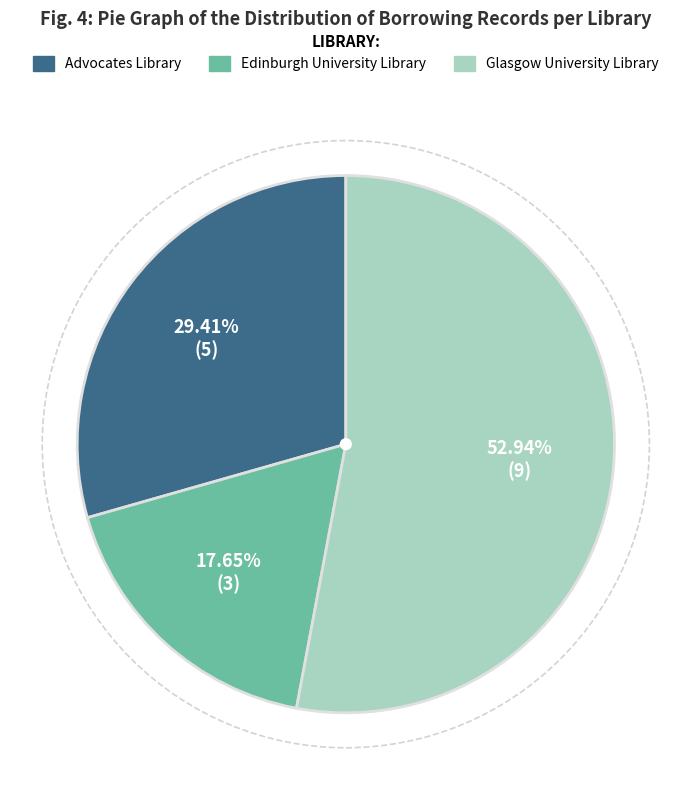

To the nearest percent, what is the combined percentage of Edinburgh University Library and Glasgow University Library?

71%